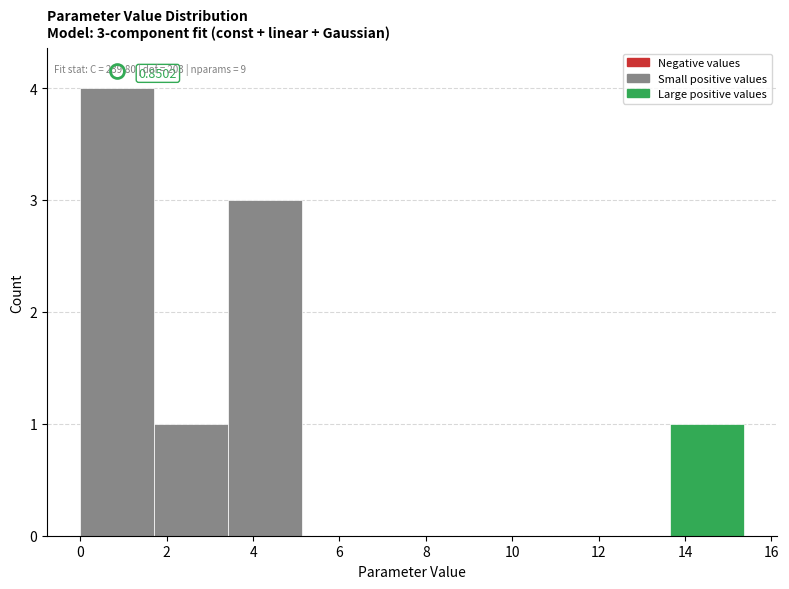

Which range on the x-axis has the tallest bar?

0.0 to 1.8